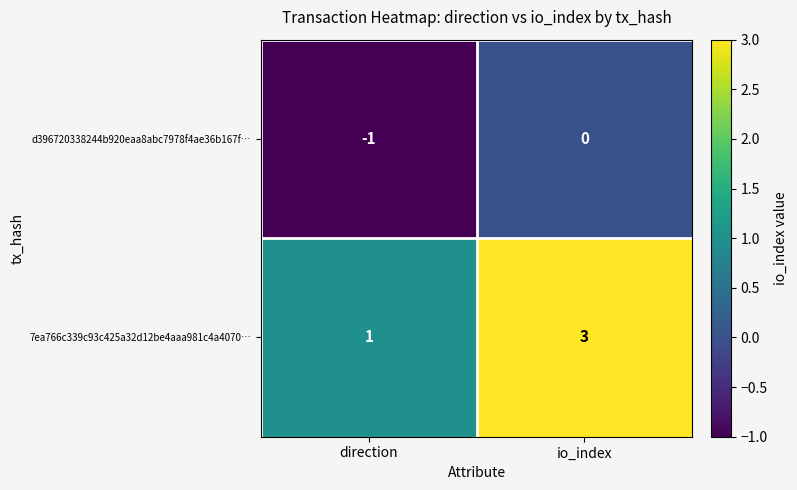

Where is 7ea766c339c93c425a32d12be4aaa981c4a4070… nearest to the value 2?

direction